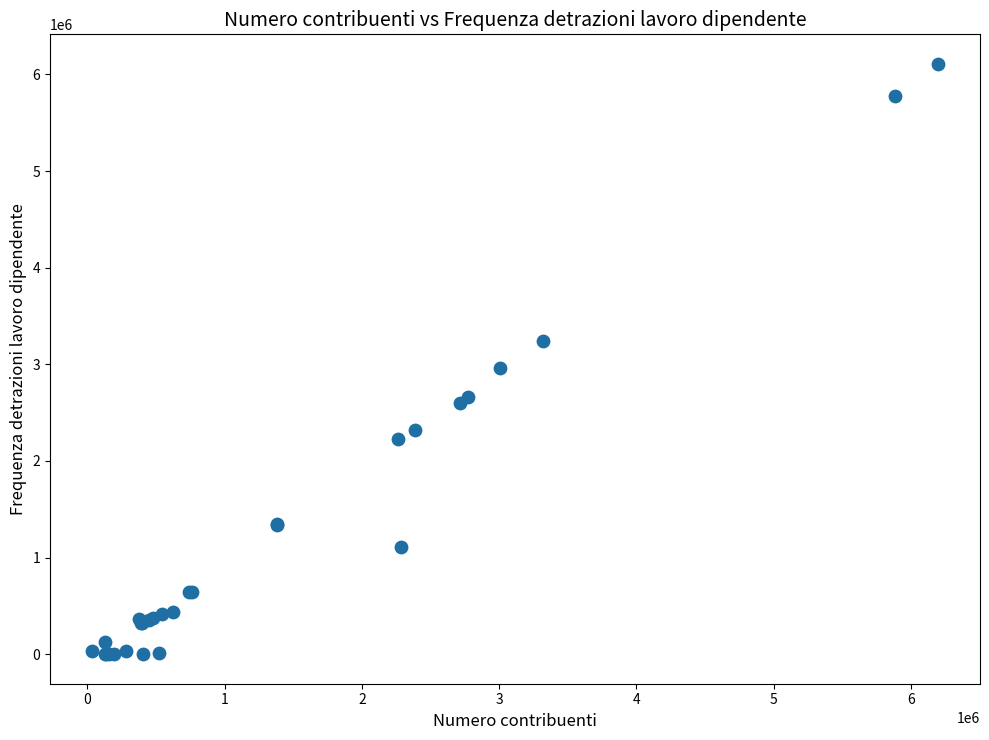

What Y value in the scatter plot is closest to 3054961?

2957006